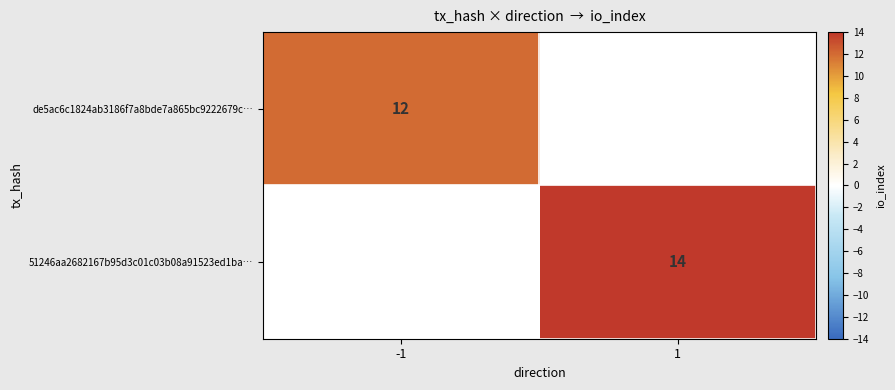

How many categories are shown in the chart?

2